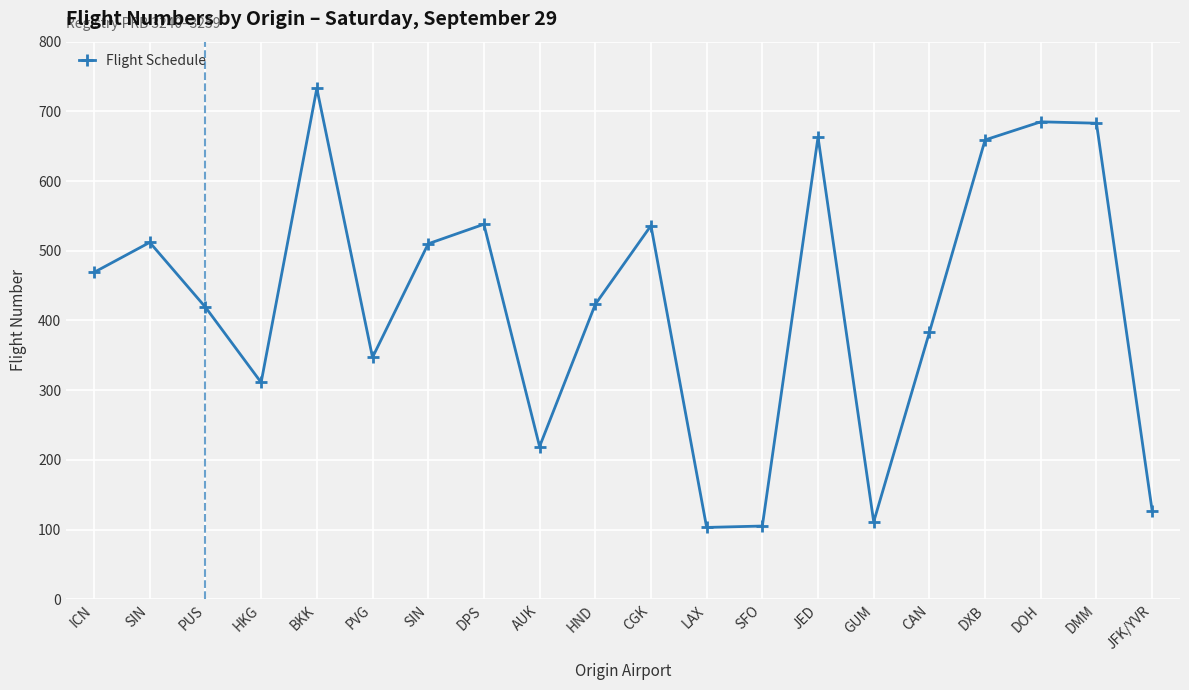

List the labels in order of value, smallest first.

LAX, SFO, GUM, JFK/YVR, AUK, HKG, PVG, CAN, PUS, HND, ICN, SIN, SIN, CGK, DPS, DXB, JED, DMM, DOH, BKK